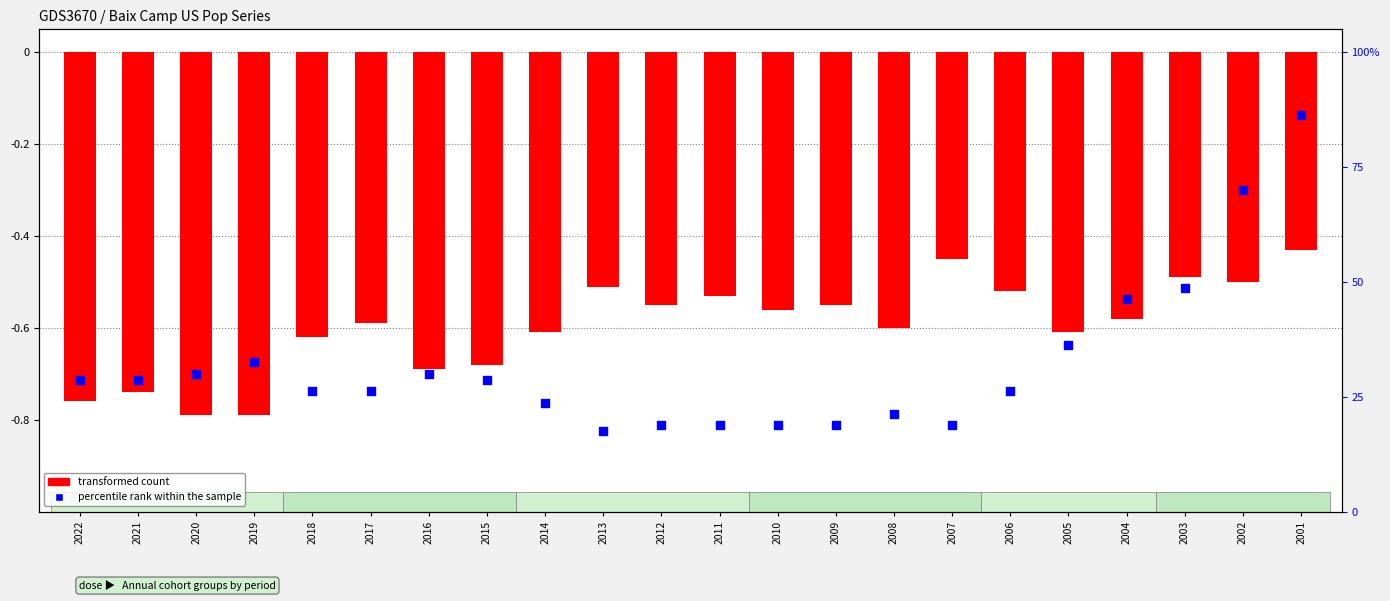

What are all the series names shown in the legend?

transformed count, percentile rank within the sample